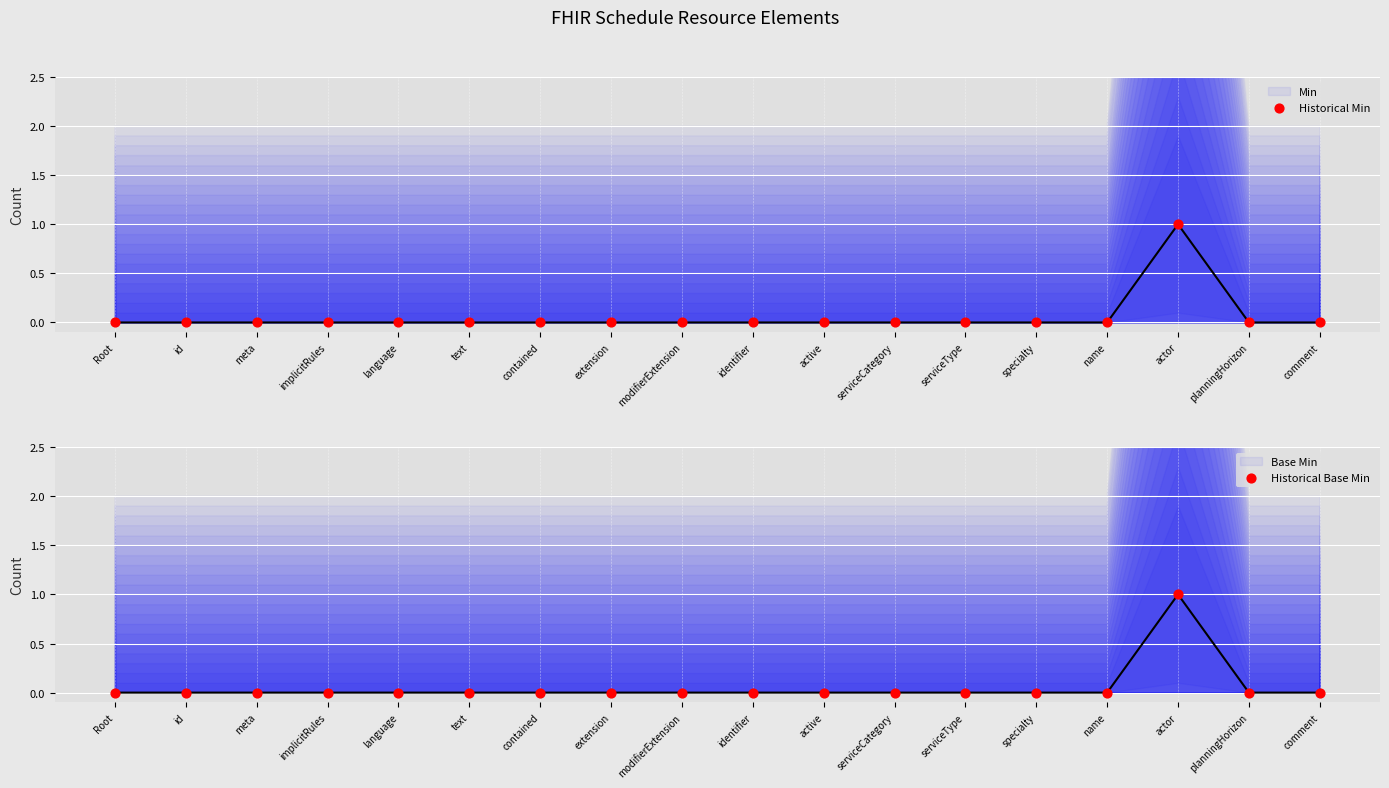

Which series reaches the maximum Y coordinate?

Min